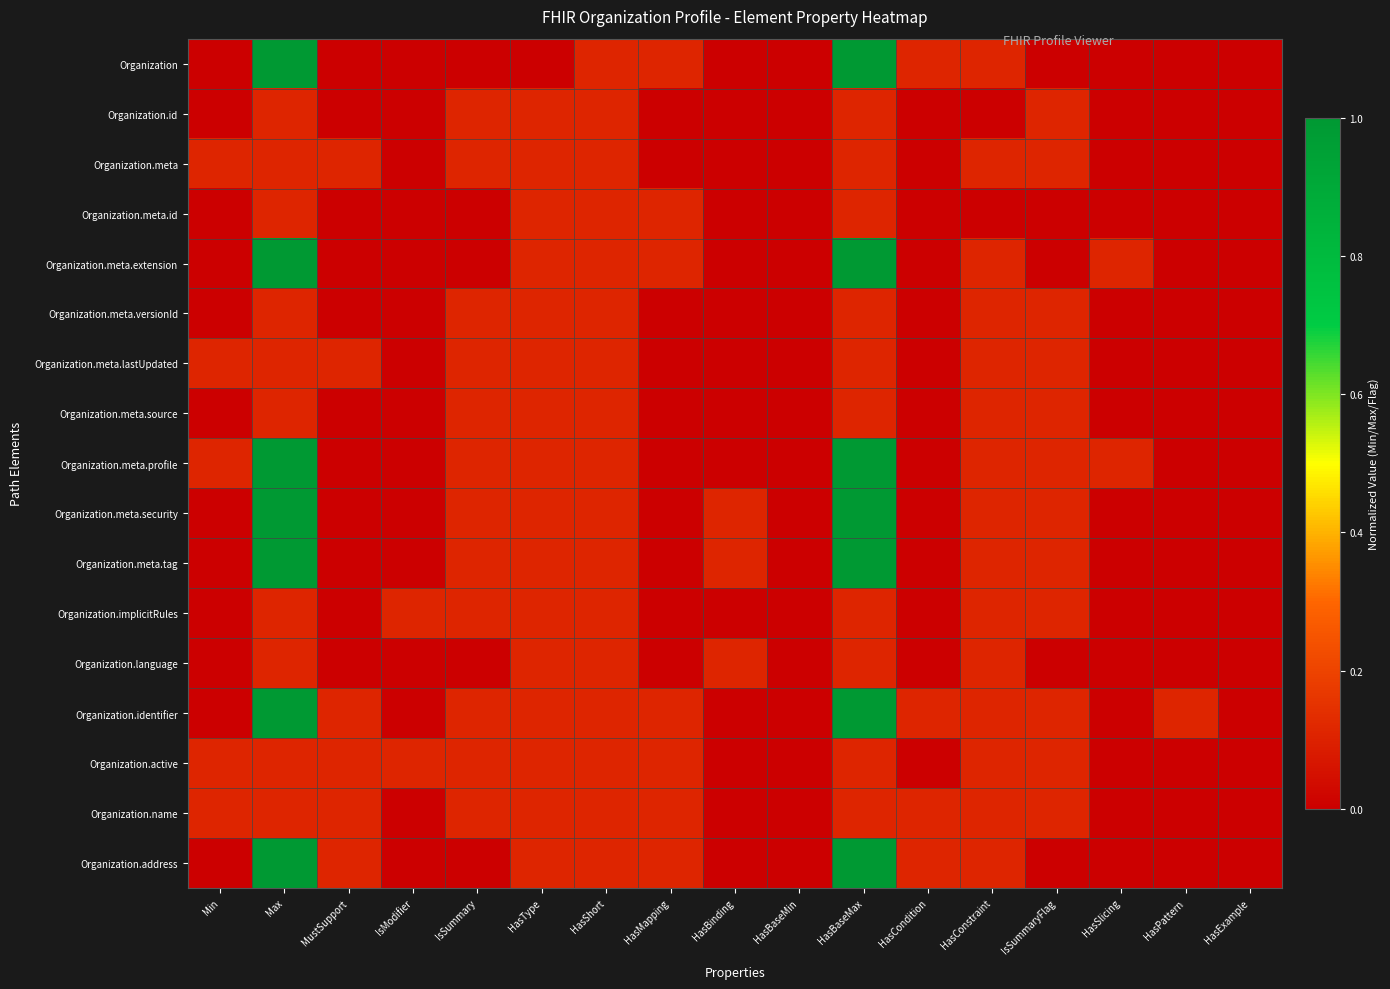

Count the number of data series in this chart.

17